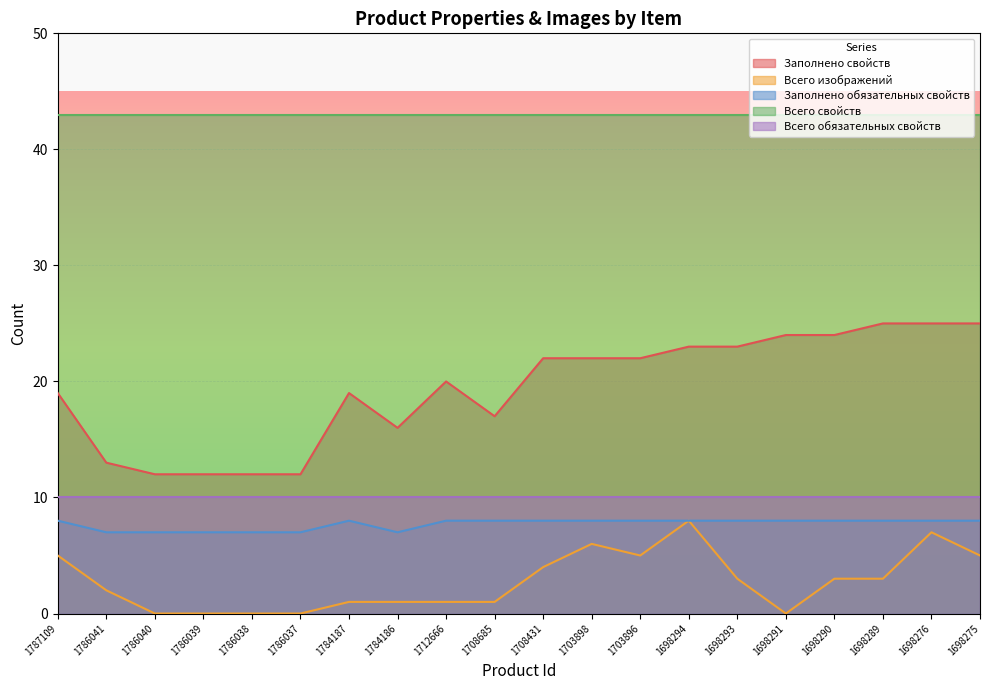

What is the difference between the highest and lowest values at 1698290?

40